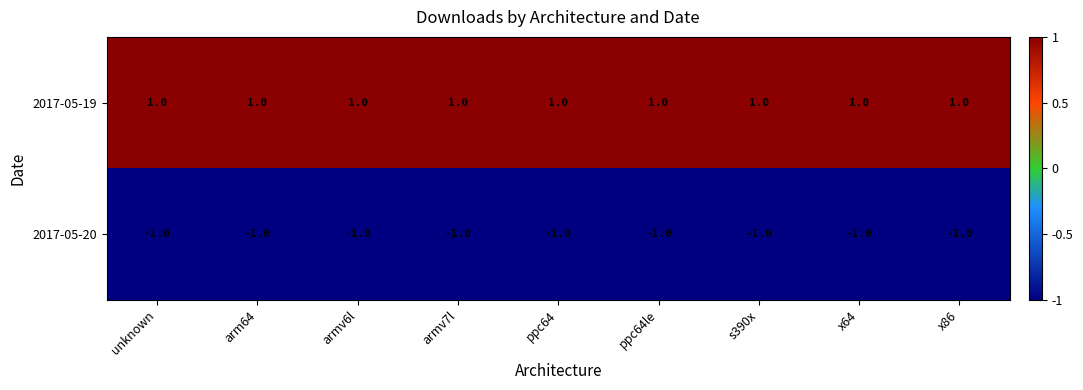

At how many categories does at least one series exceed 0?

9